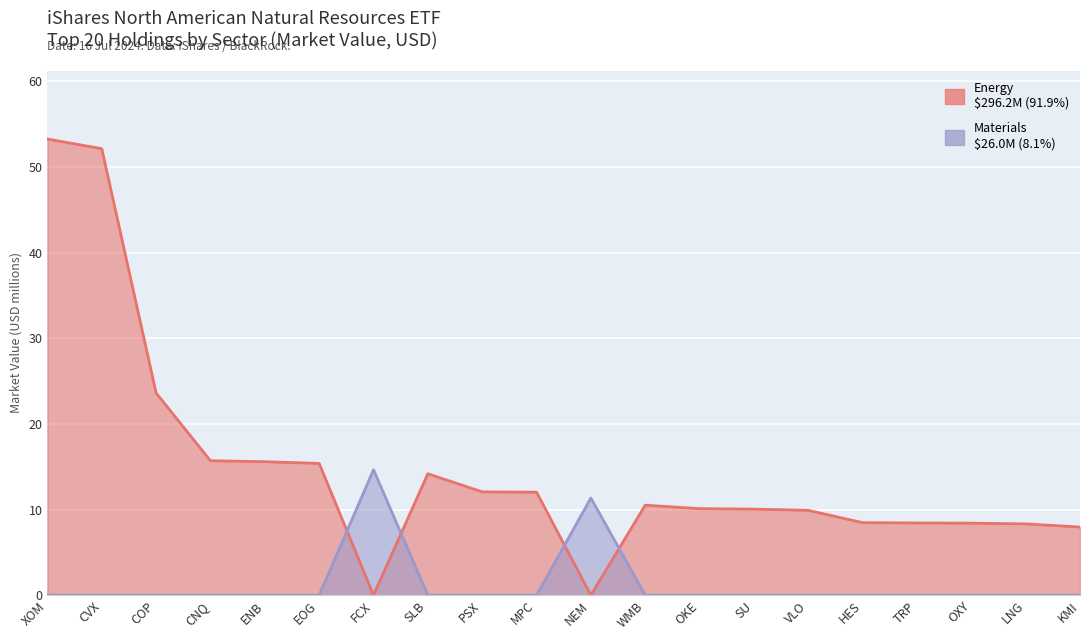

Which has a higher value, CNQ or ENB?

CNQ